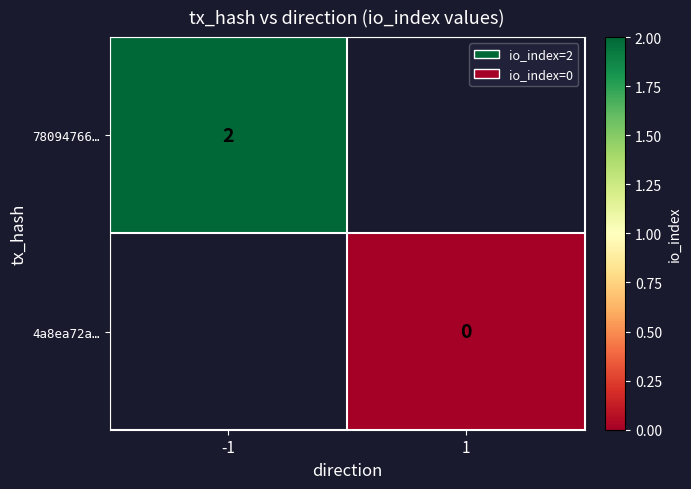

The 78094766… series shows 2 at -1. True or false?

True